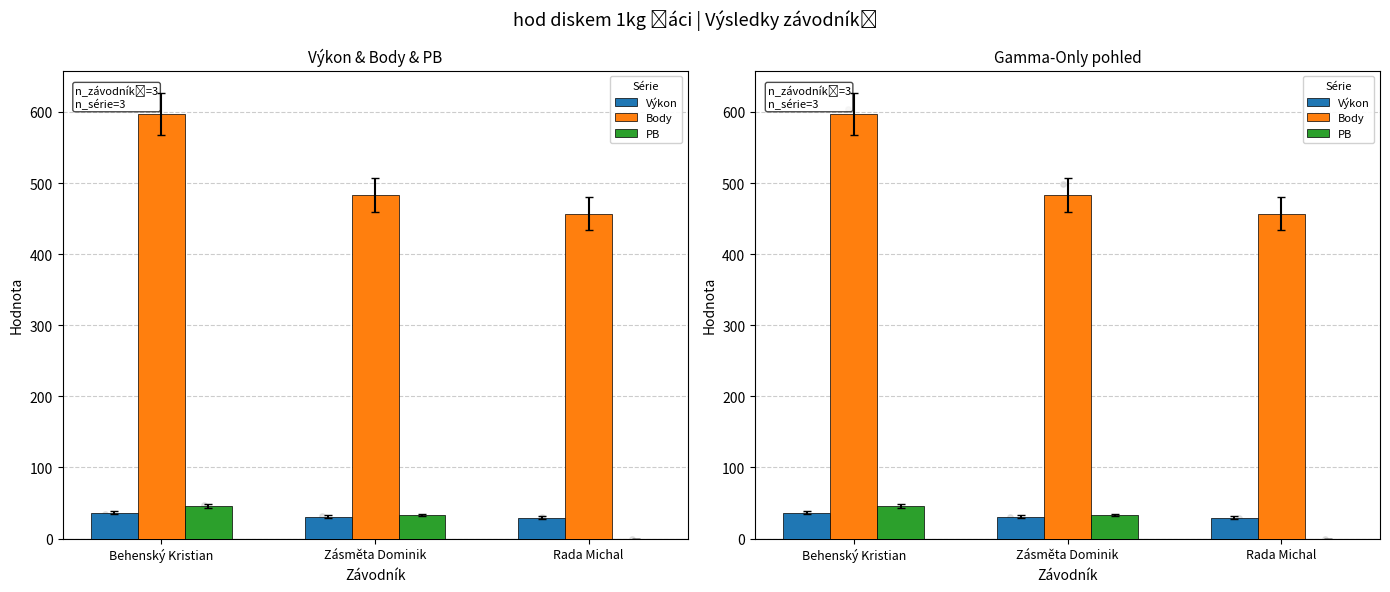

Which series reaches the minimum Y coordinate?

PB